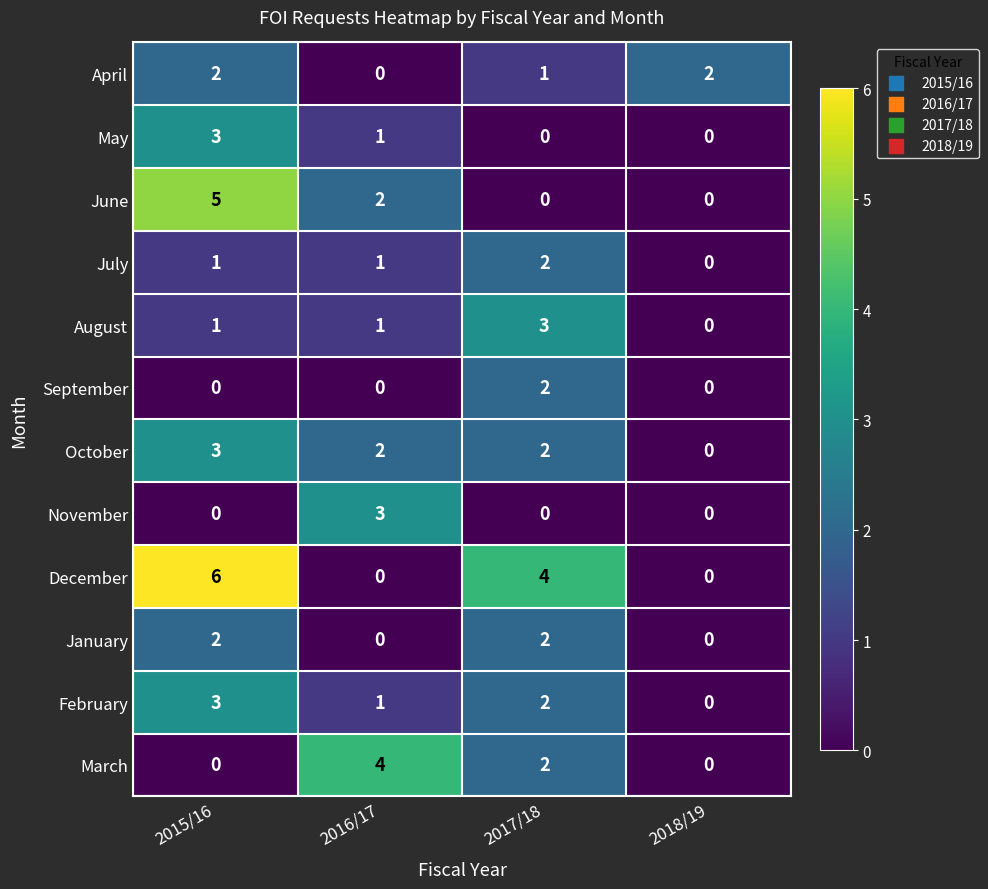

Which series has the widest spread of values?

December